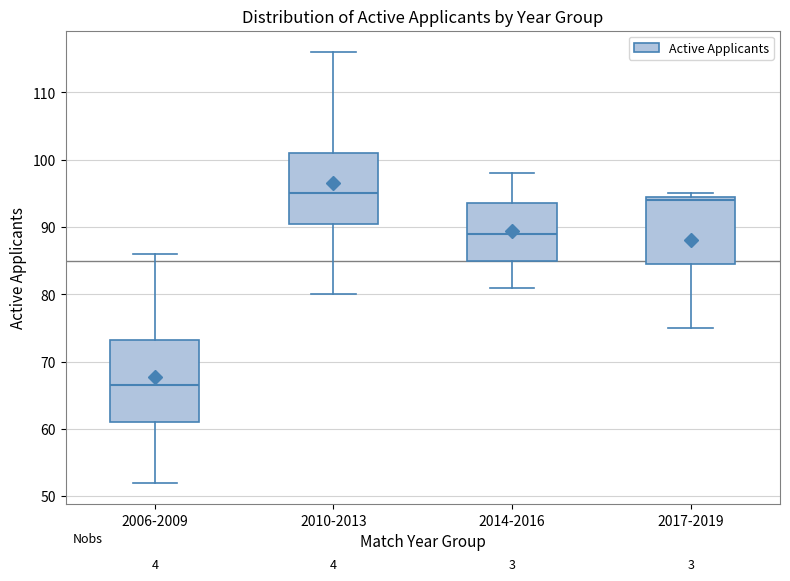

Which box has the lowest median line?

2006-2009